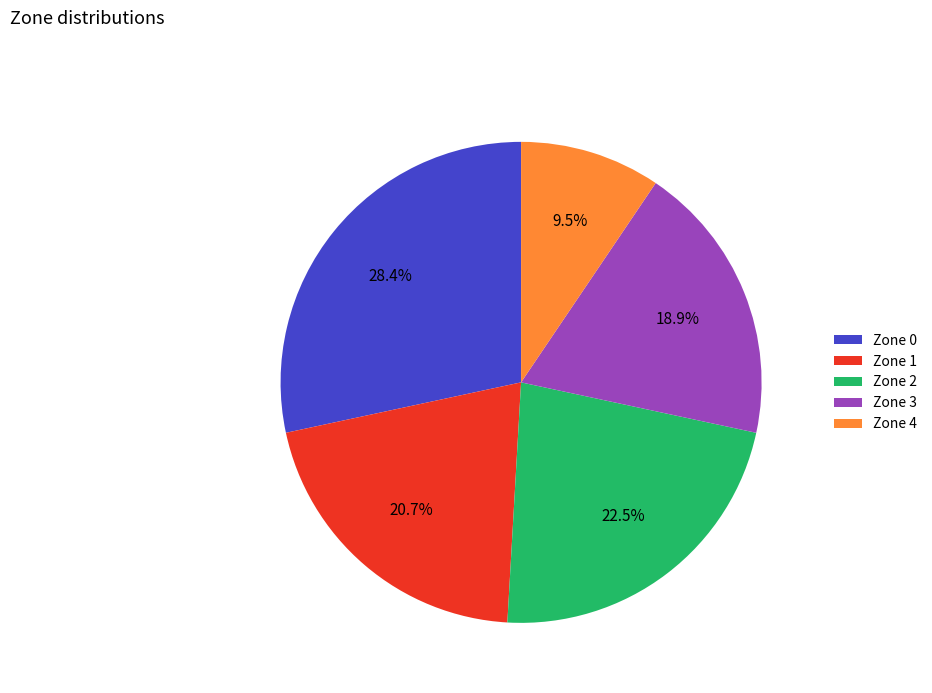

Which slice is the smallest?

Zone 4